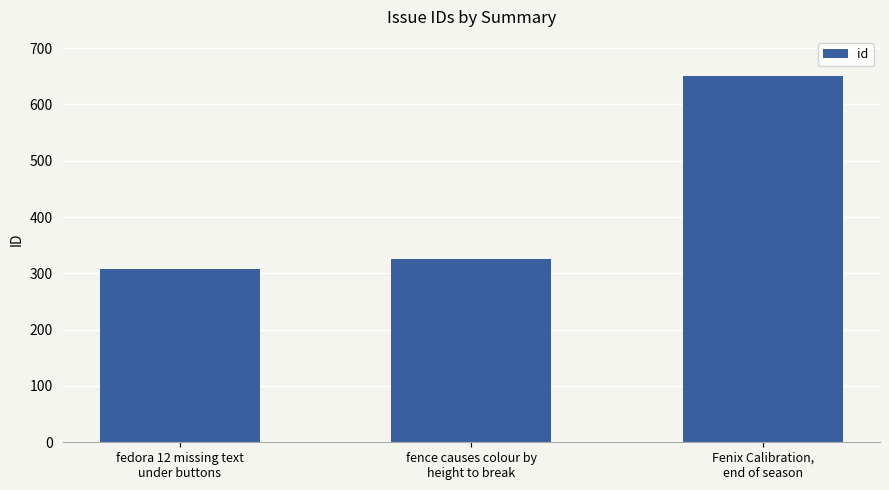

What position from the right is Fenix Calibration,
end of season?

1